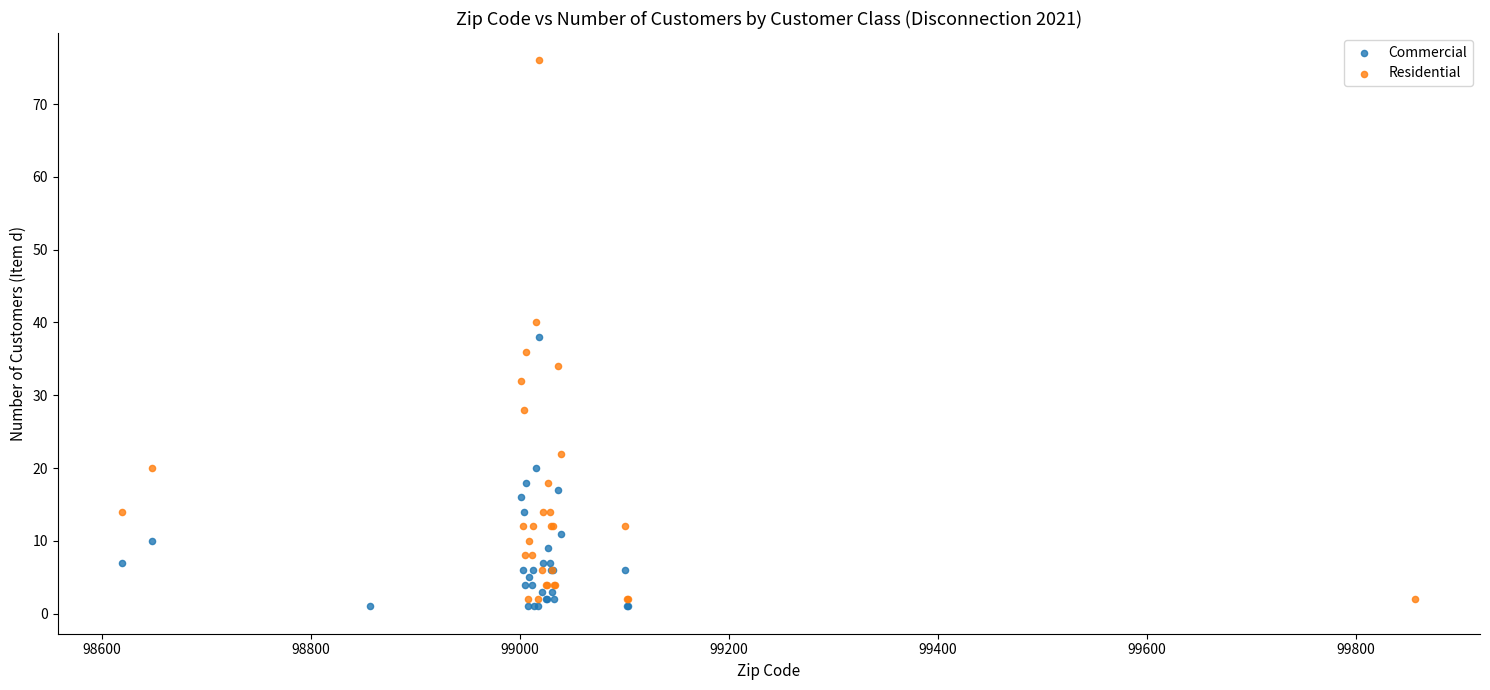

What are all the series names shown in the legend?

Commercial, Residential